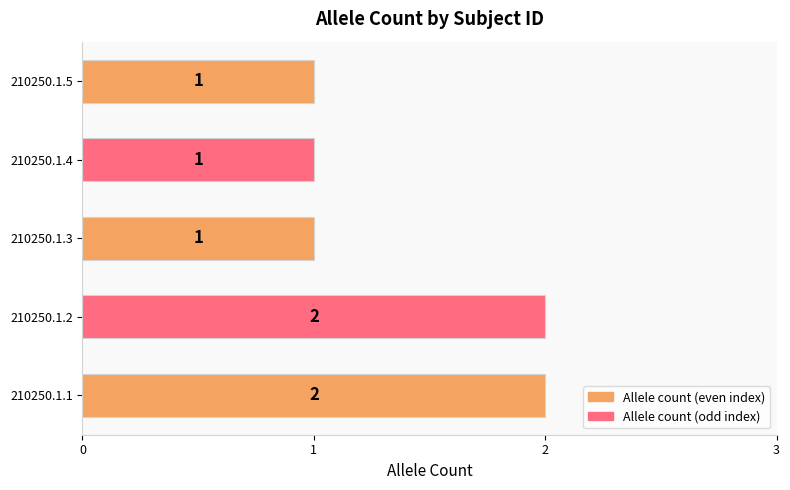

What is the greatest value displayed?

2